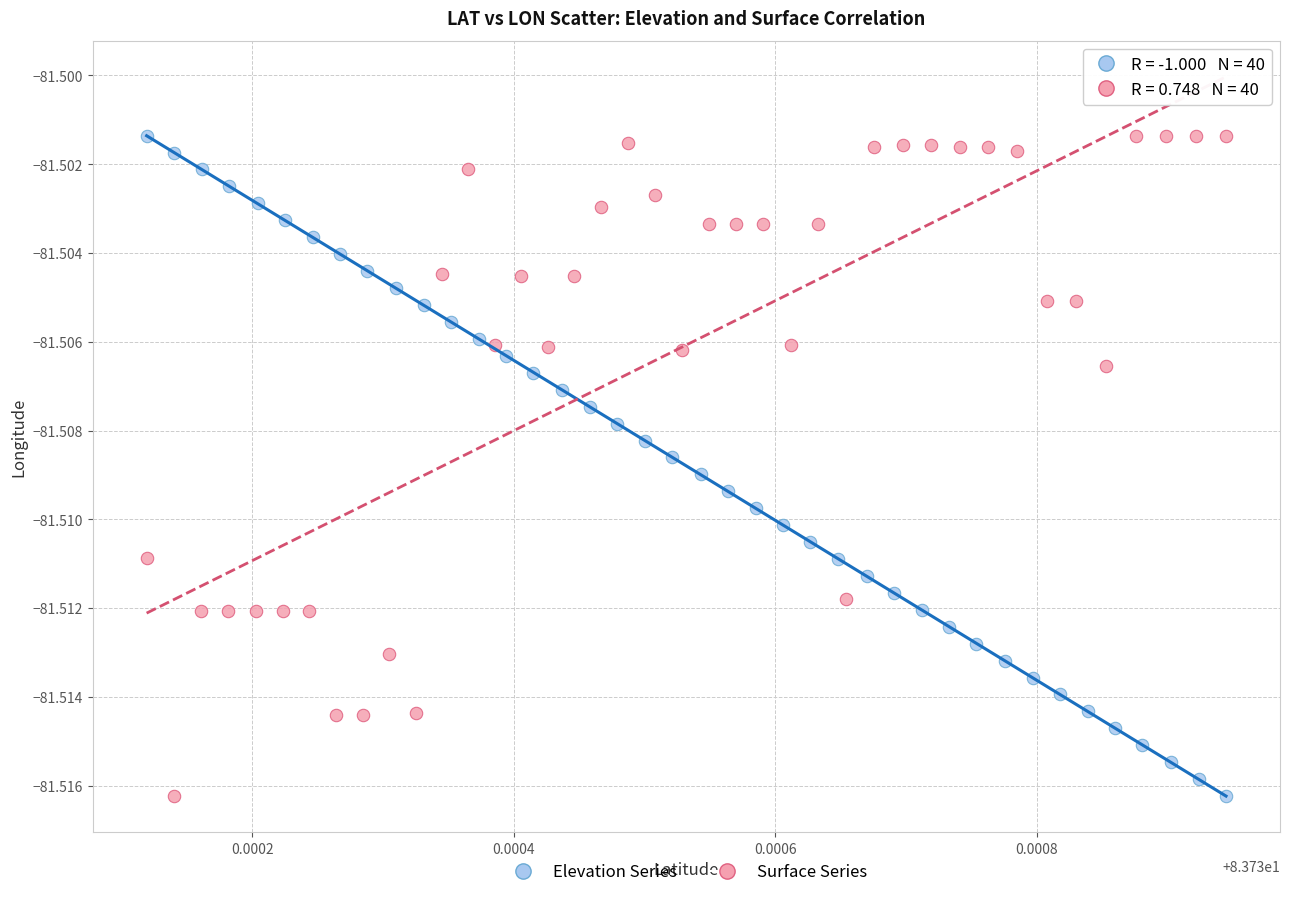

What are all the series names shown in the legend?

Elevation Series, Surface Series